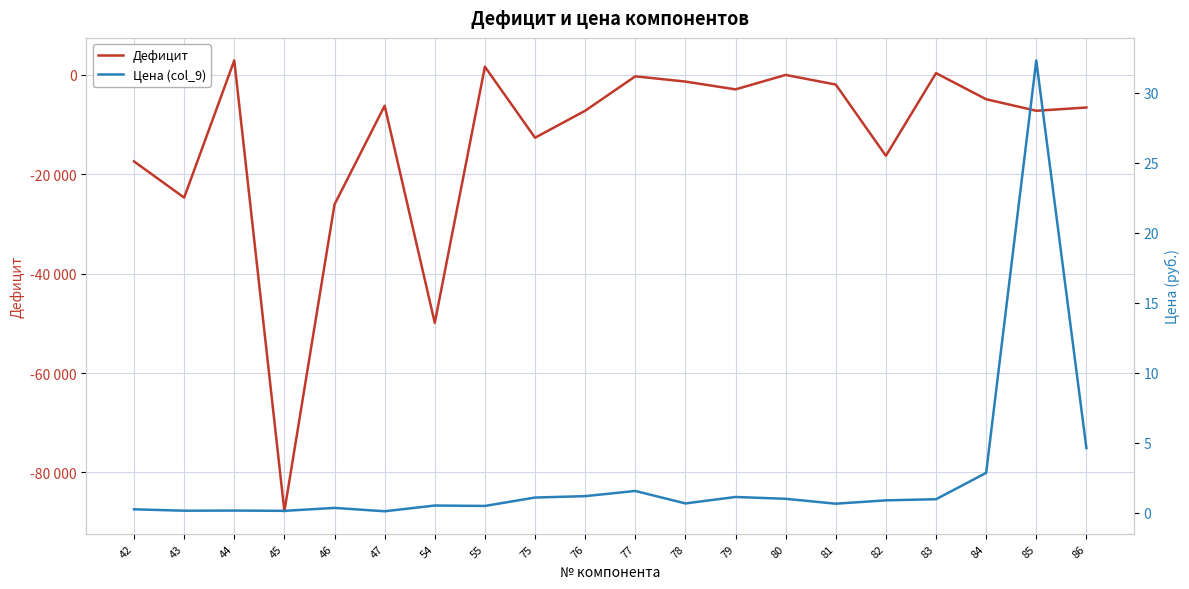

Rank the series by their average value, from lowest to highest.

Дефицит, Цена (col_9)